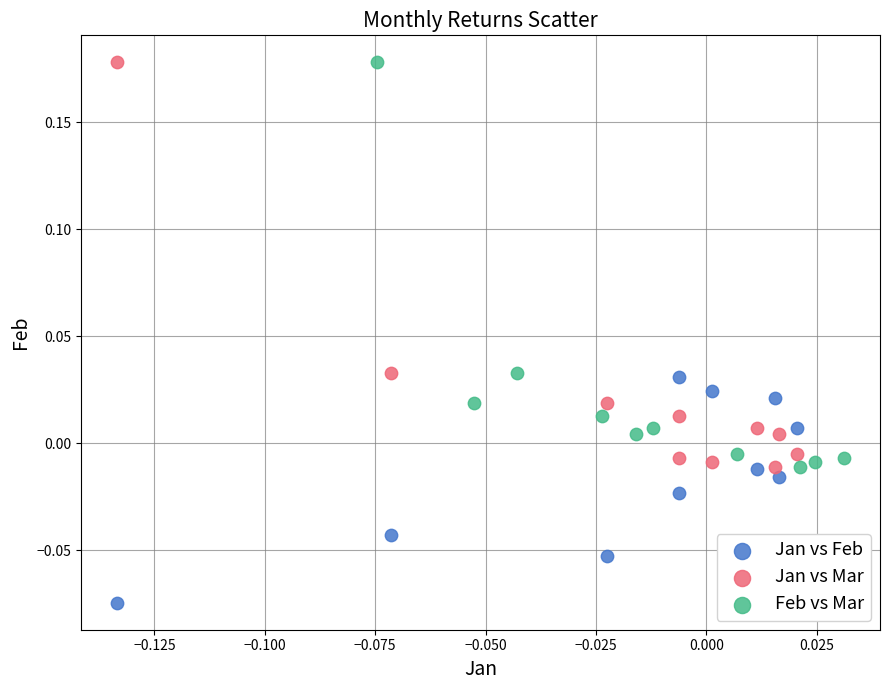

What are all the series names shown in the legend?

Jan vs Feb, Jan vs Mar, Feb vs Mar